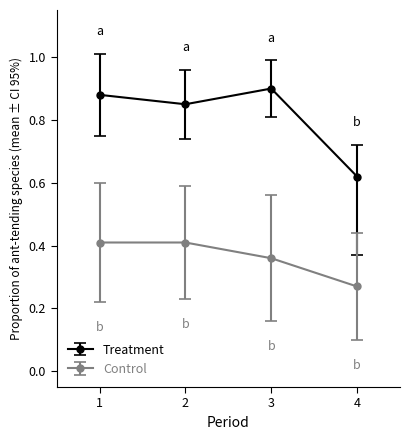

Rank the series by their average value, from lowest to highest.

Control, Treatment